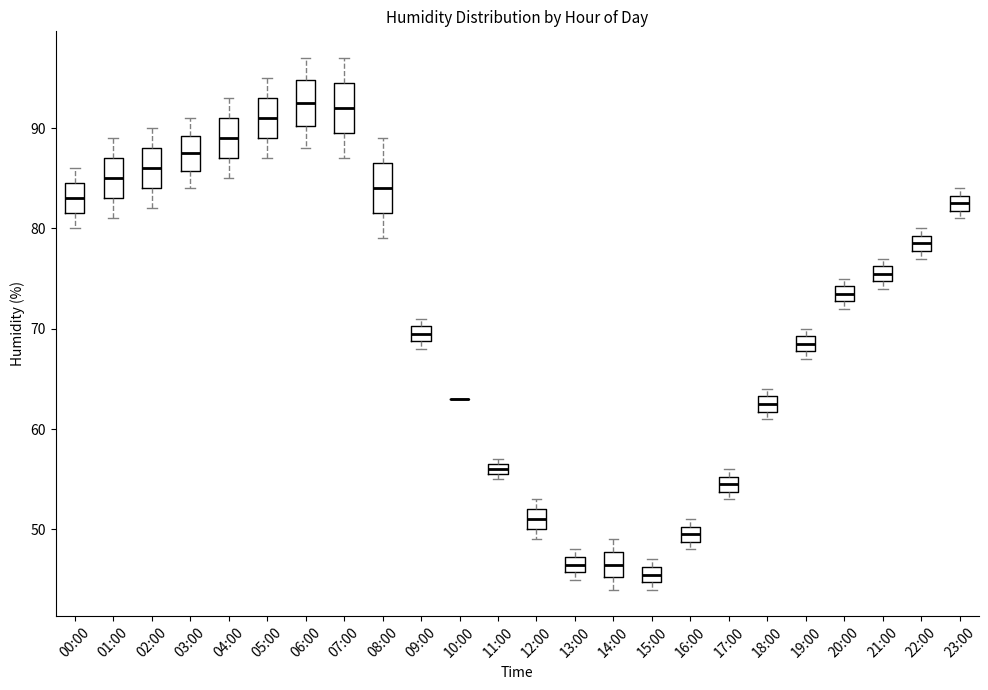

Where is the upper edge of the box for 23:00 on the y-axis? The values are not printed on the chart, so give them approximately, as read against the axis.

83